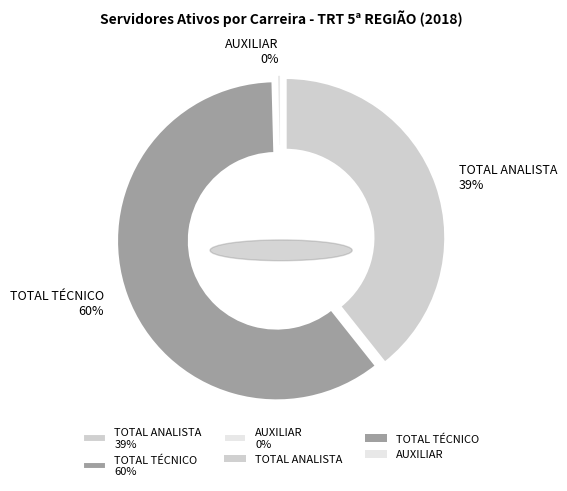

What is the smallest slice in the pie chart?

AUXILIAR